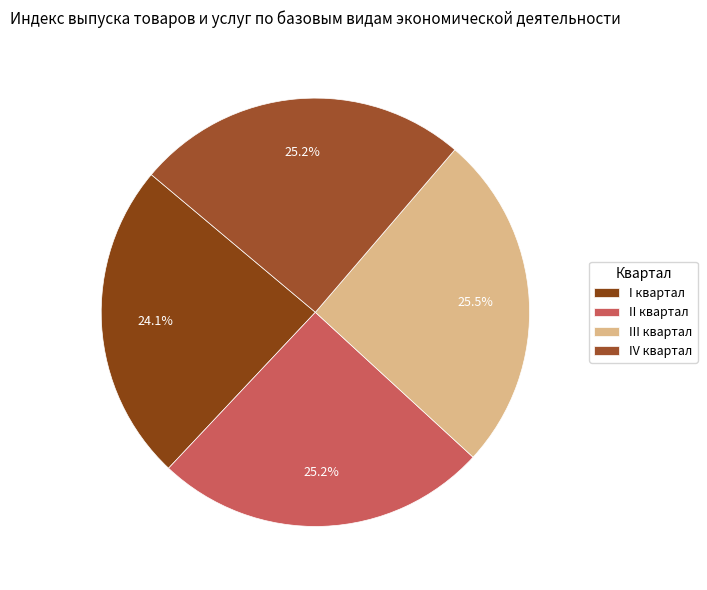

Do IV квартал and II квартал together represent more than half of the pie?

Yes